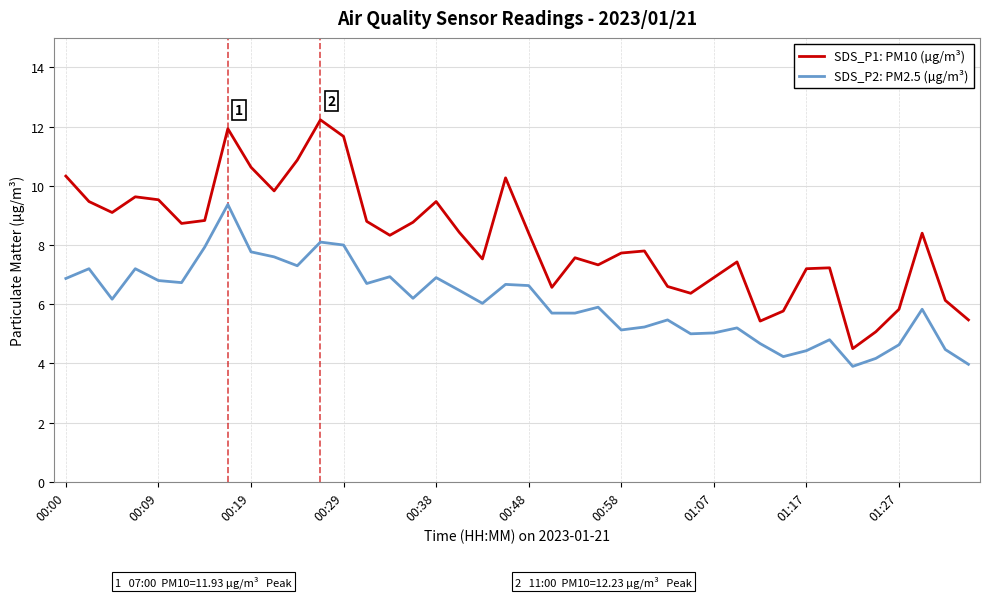

True or false: SDS_P1: PM10 (µg/m³) and SDS_P2: PM2.5 (µg/m³) cross at least once.

False